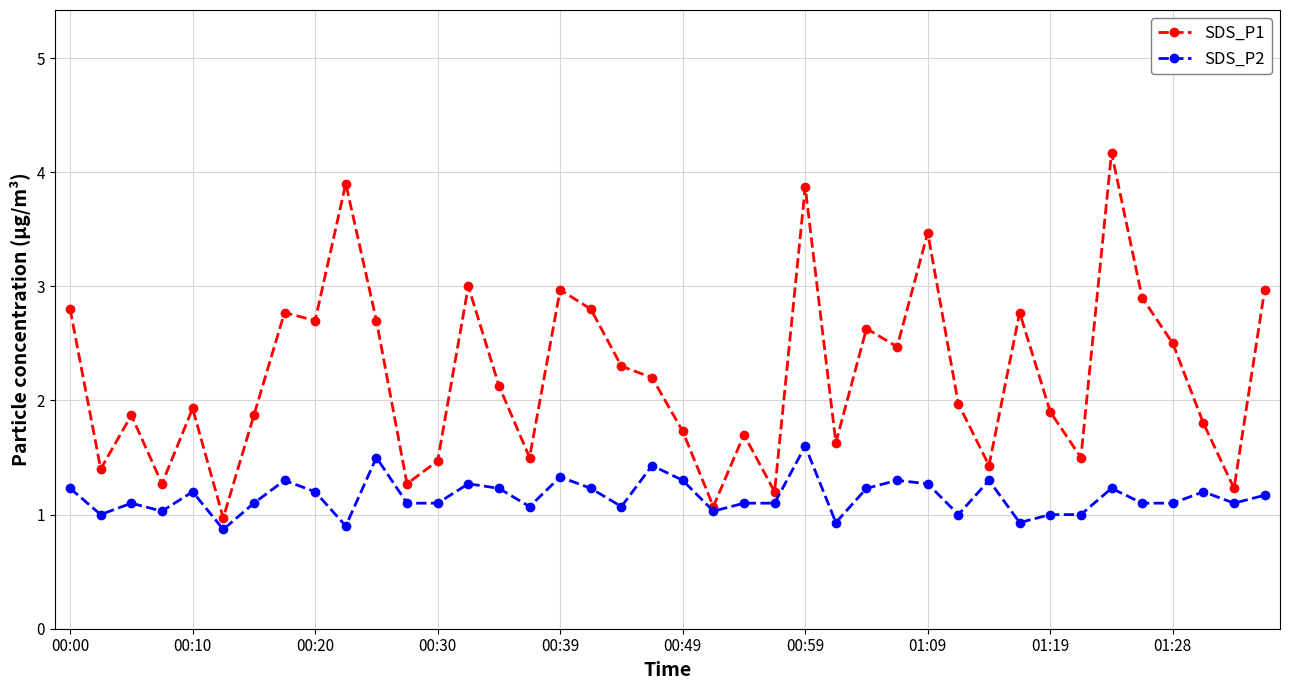

Which series has the largest total across all categories?

SDS_P1